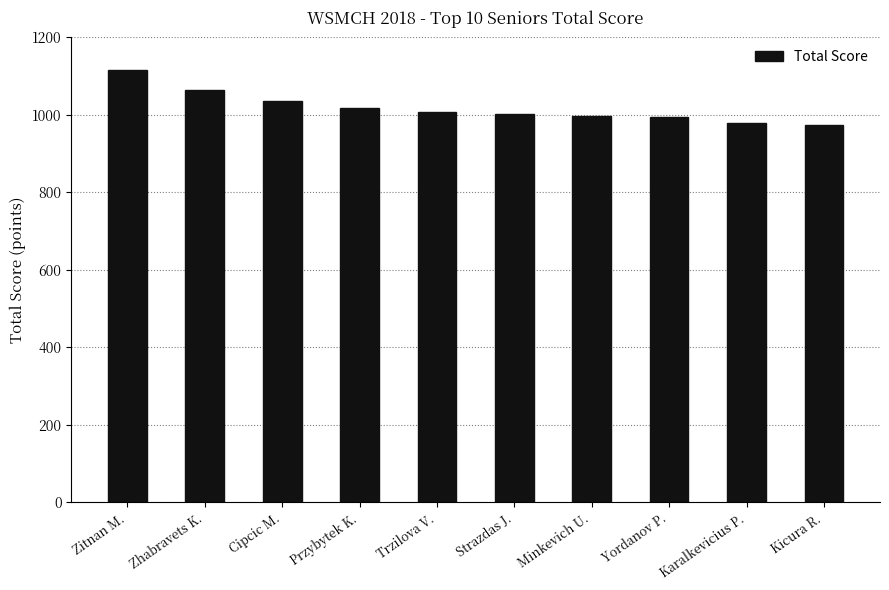

What is the smallest value displayed?

974.0